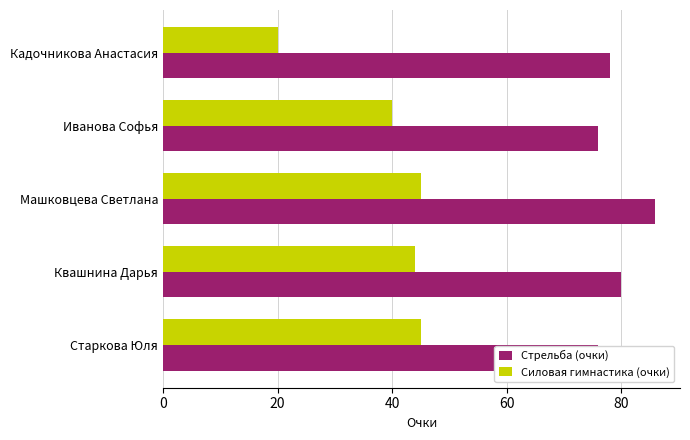

How many bars are there in each group?

2